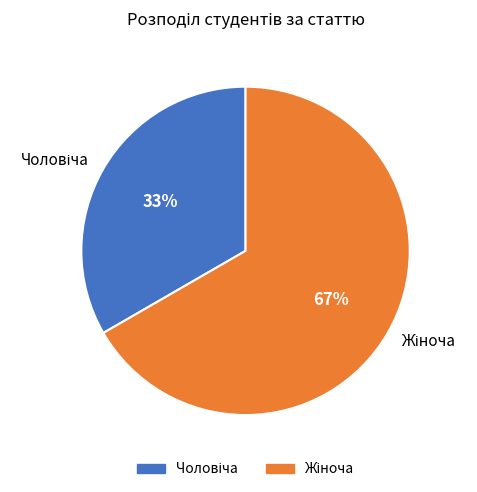

To the nearest percent, what is the average slice percentage?

50%